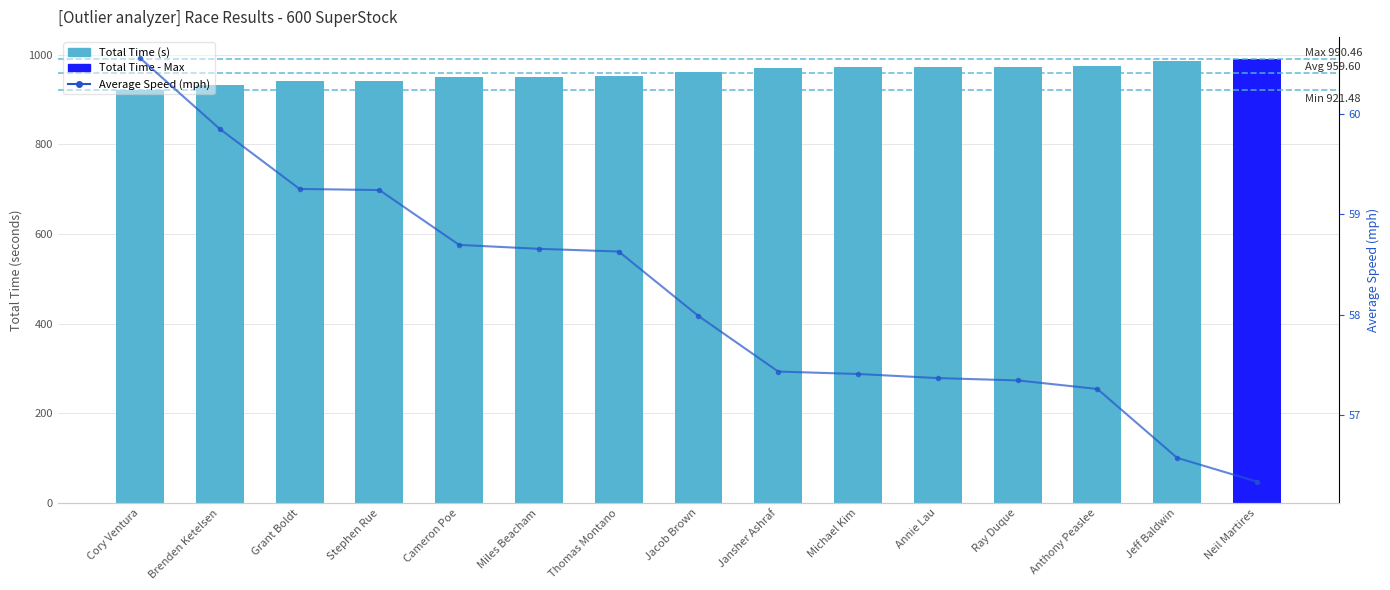

At which category is the sum across all series the highest?

Neil Martires